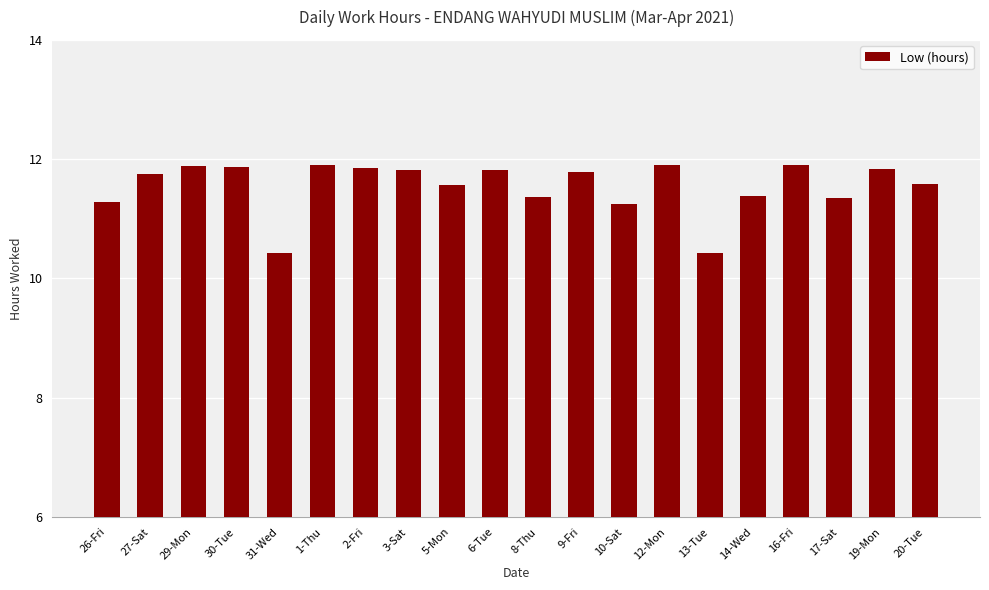

The chart shows a value of 11.4 at 14-Wed. True or false?

True